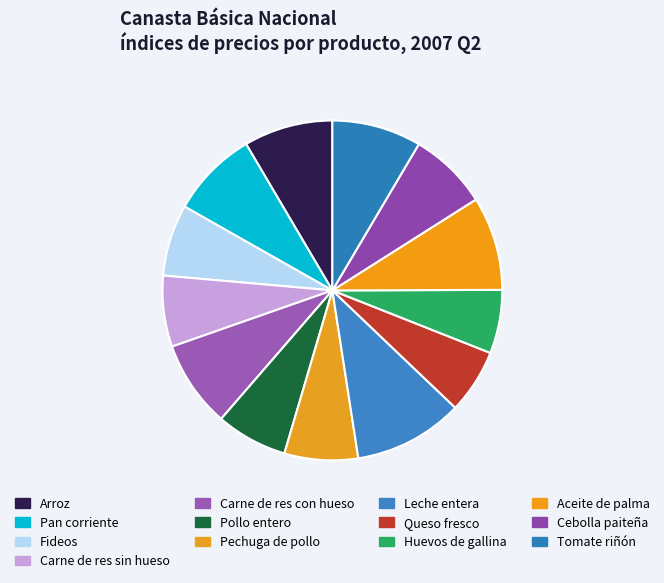

How many slices are in this pie chart?

13